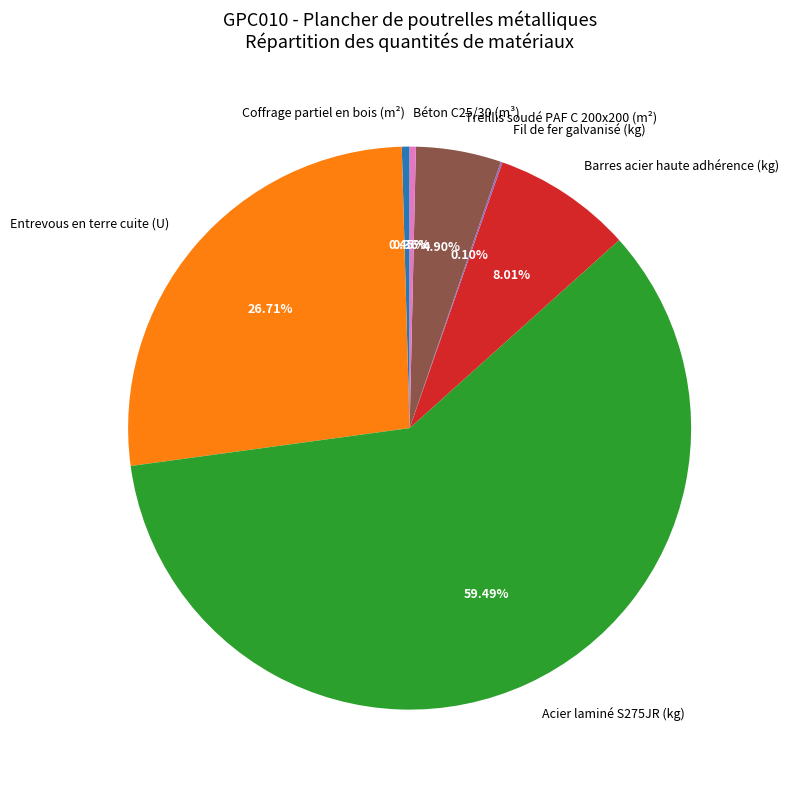

What is the largest slice in the pie chart?

Acier laminé S275JR (kg)